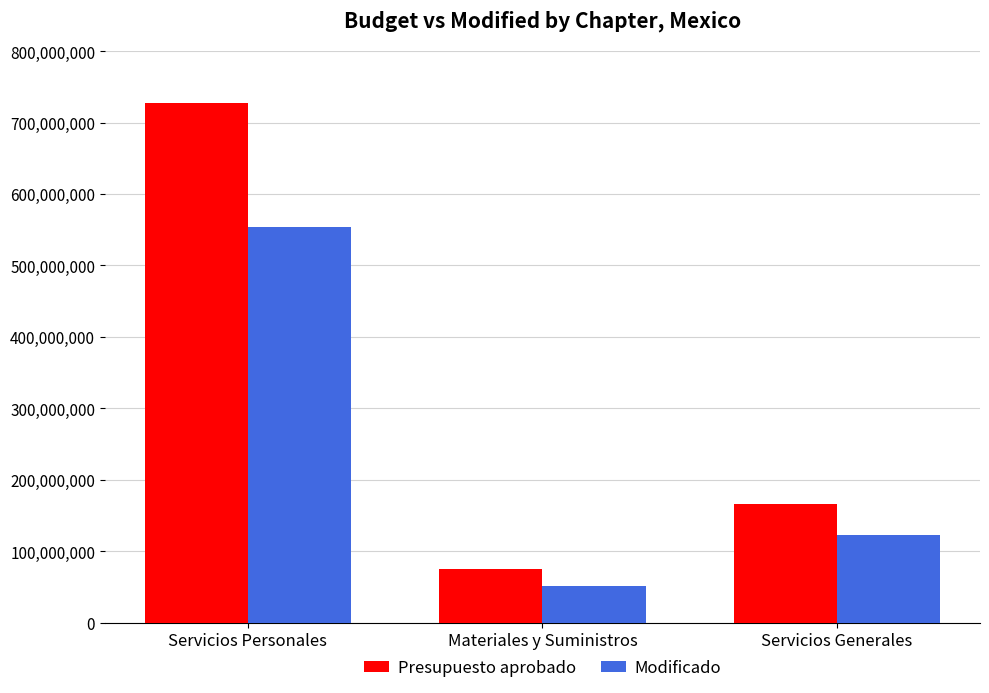

What is the minimum value shown in the chart?

51328339.5